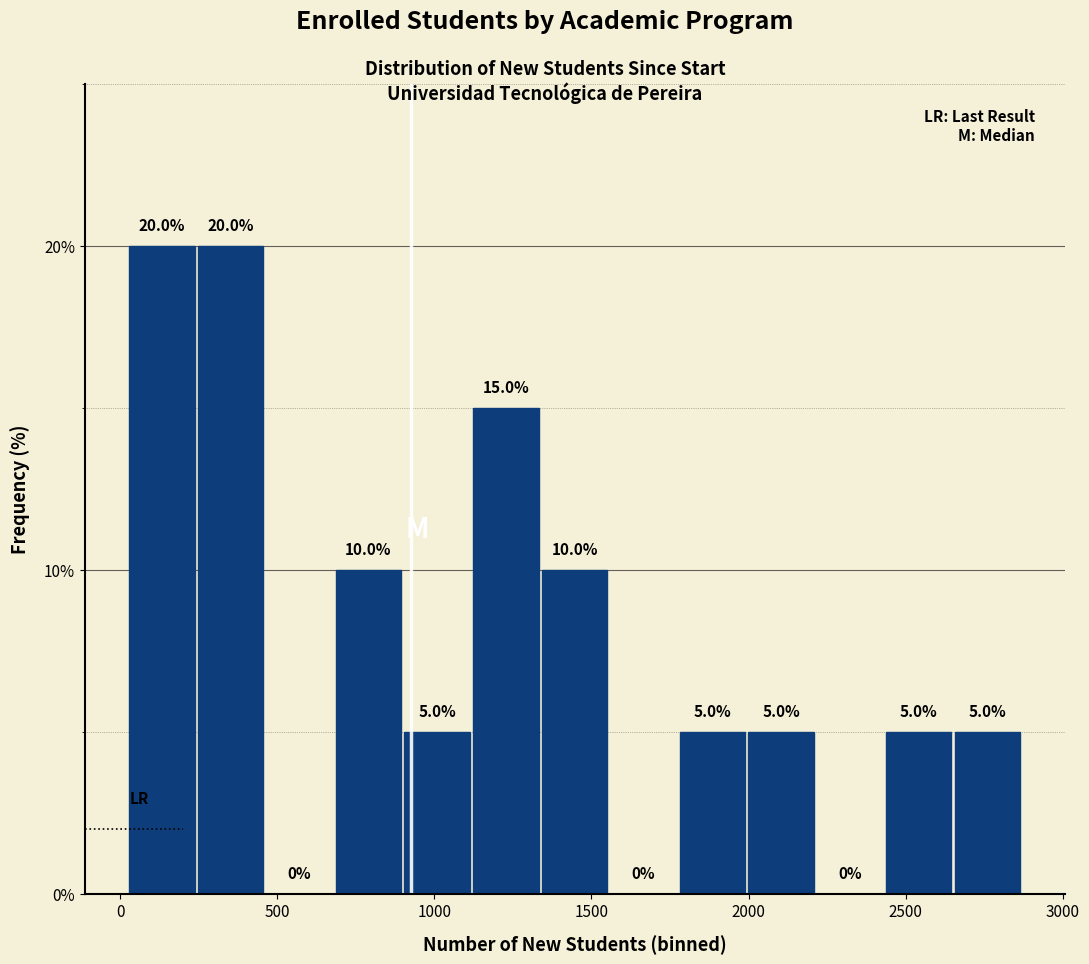

Reading left to right, list every bar in this chart as the range it spans on the x-axis followed by its height. The bar edges are not printed on the chart, so give them approximately, as read against the axis.

50 to 250: 20.0
250 to 450: 20.0
450 to 700: 0.0
700 to 900: 10.0
900 to 1100: 5.0
1100 to 1350: 15.0
1350 to 1550: 10.0
1550 to 1800: 0.0
1800 to 2000: 5.0
2000 to 2200: 5.0
2200 to 2450: 0.0
2450 to 2650: 5.0
2650 to 2900: 5.0